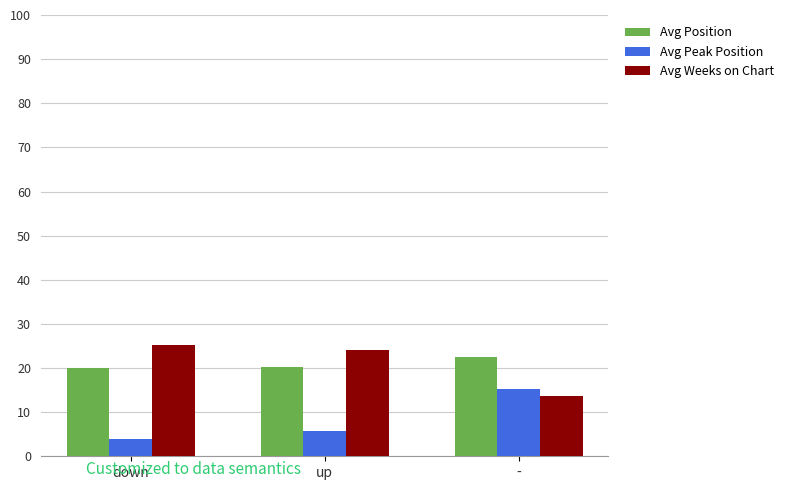

The value of Avg Position at - is 22.6. True or false?

True